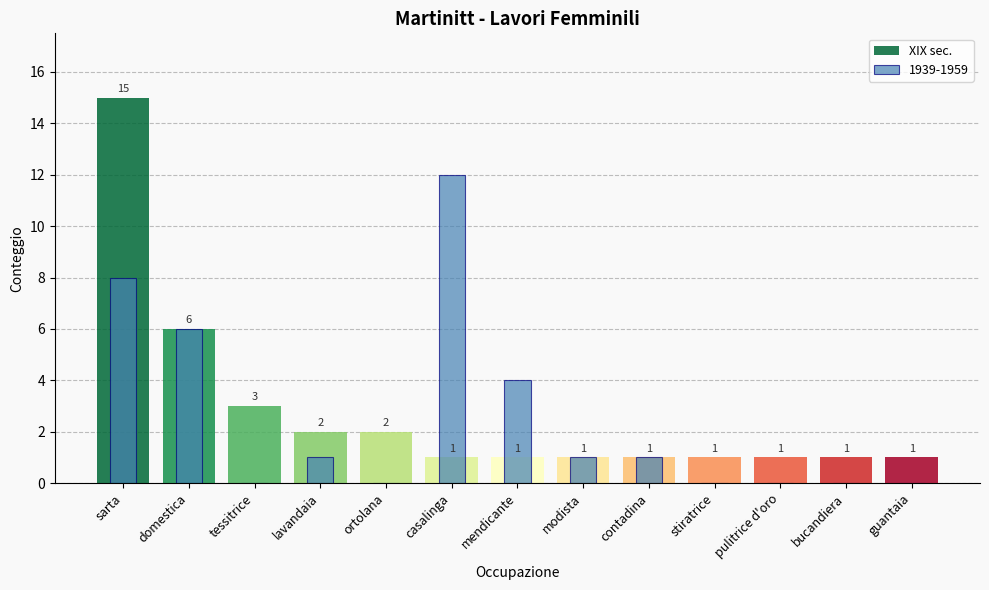

What is the sum of the XIX sec. values at tessitrice and contadina?

4